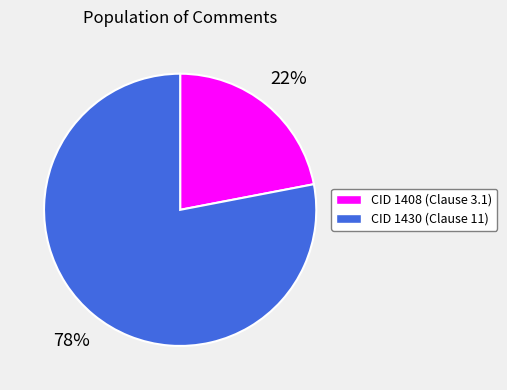

How many slices are in this pie chart?

2